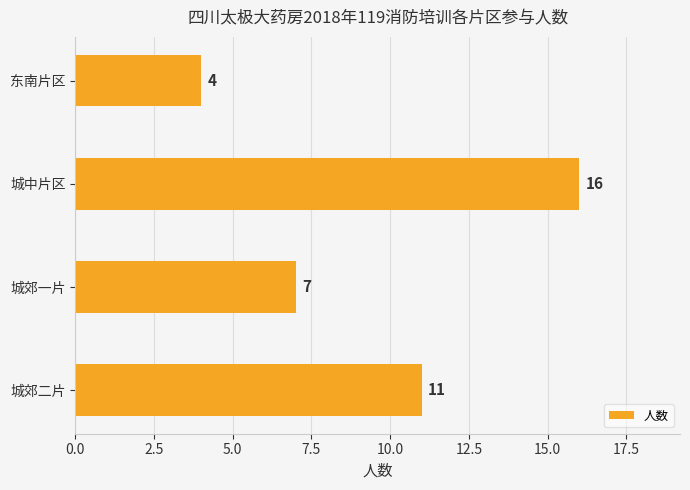

What is the average value?

10